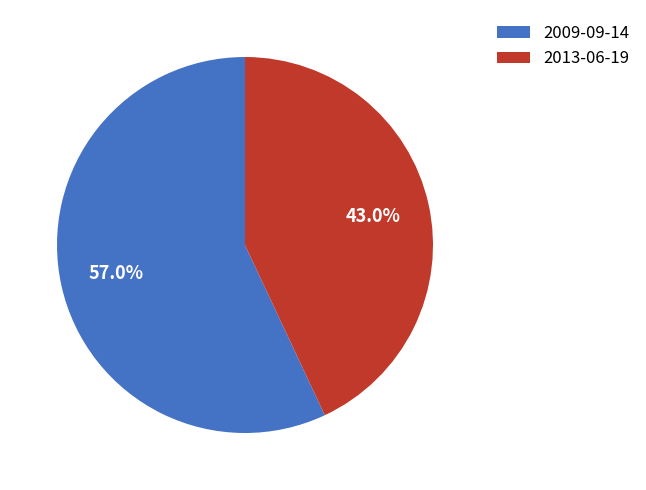

What percentage is the 2009-09-14 slice, to the nearest percent?

57%